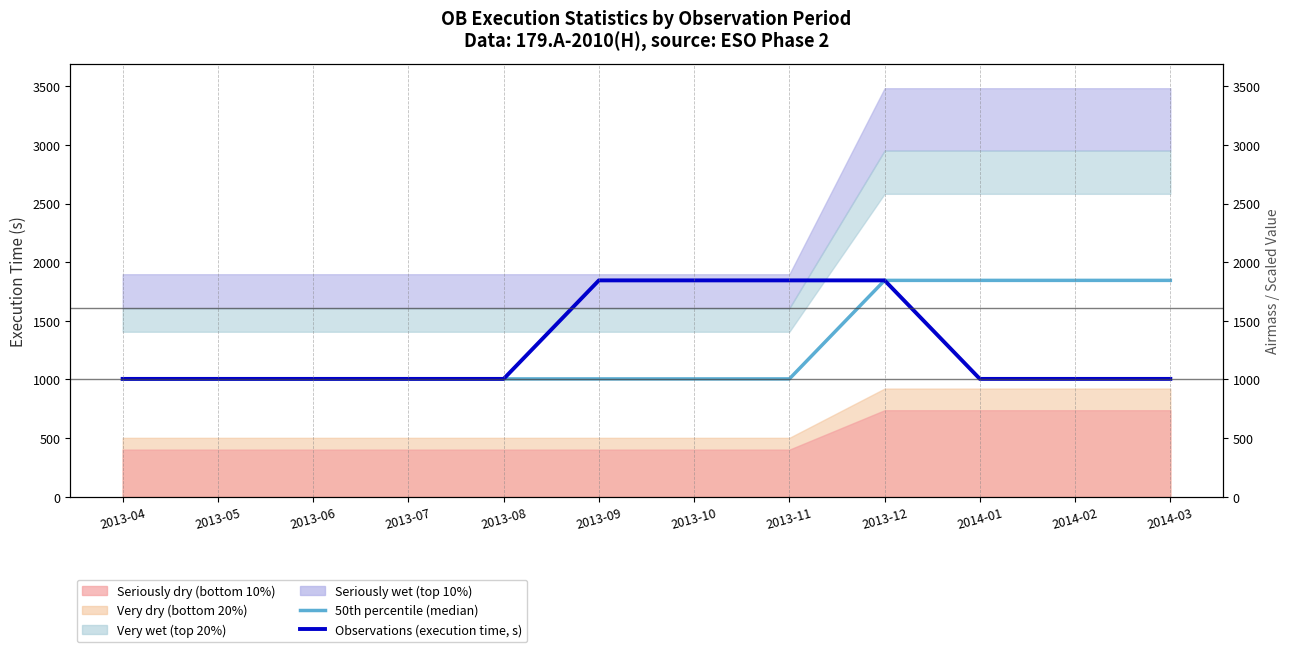

Is it true that 50th percentile (median) equals 1005 at 2013-04?

True